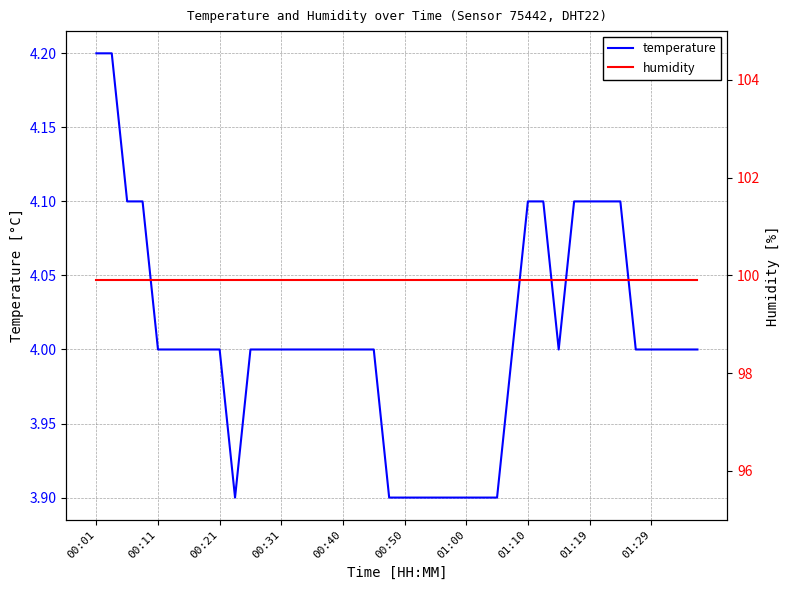

What is the value of the temperature point at the 23rd from the left?

3.9